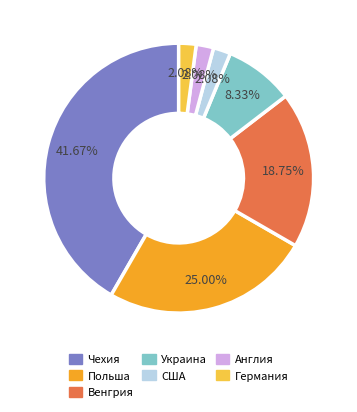

Between США and Венгрия, which is larger?

Венгрия